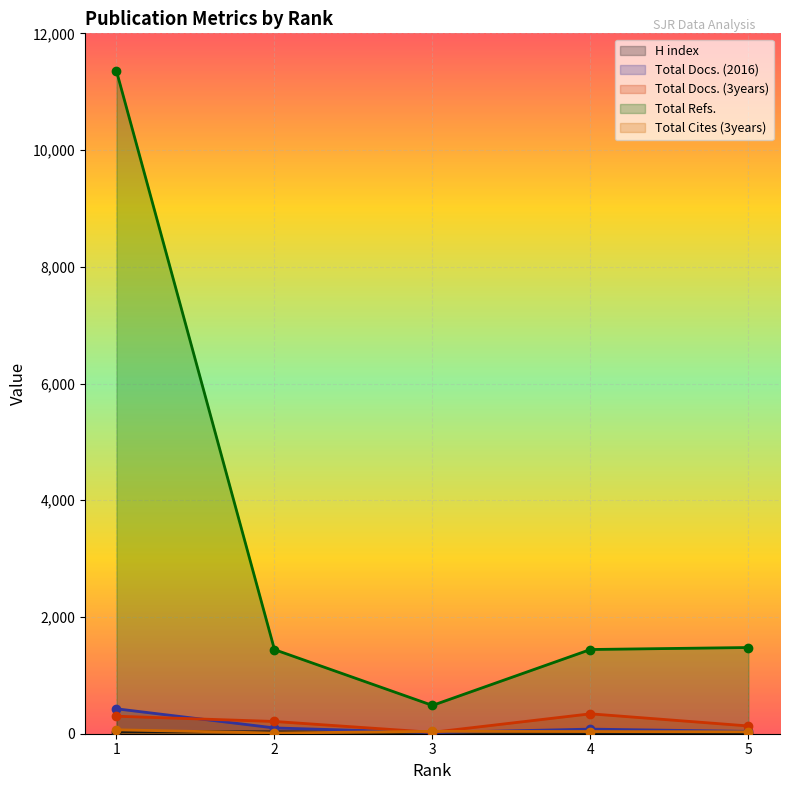

Which category has the lowest value across all series?

5